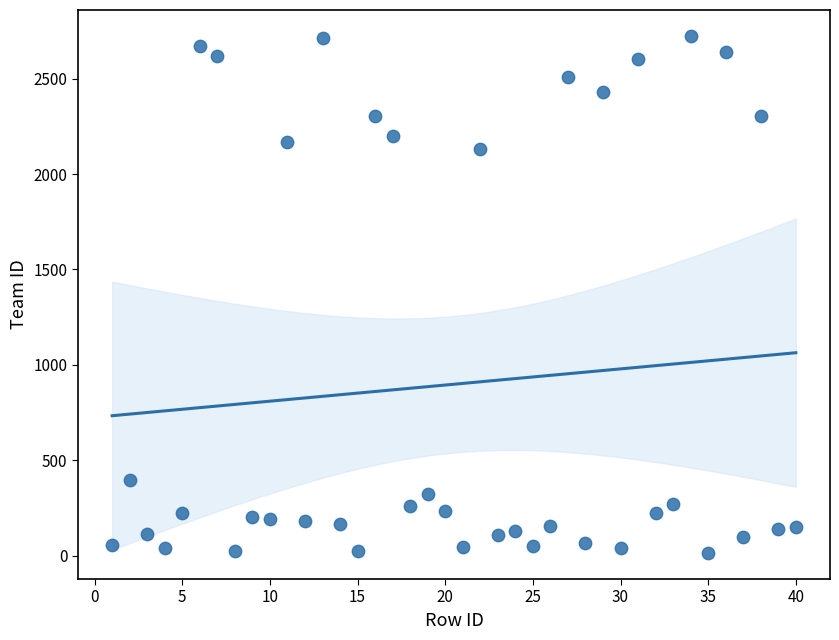

What is the range of Y values (max minus min)?

2711